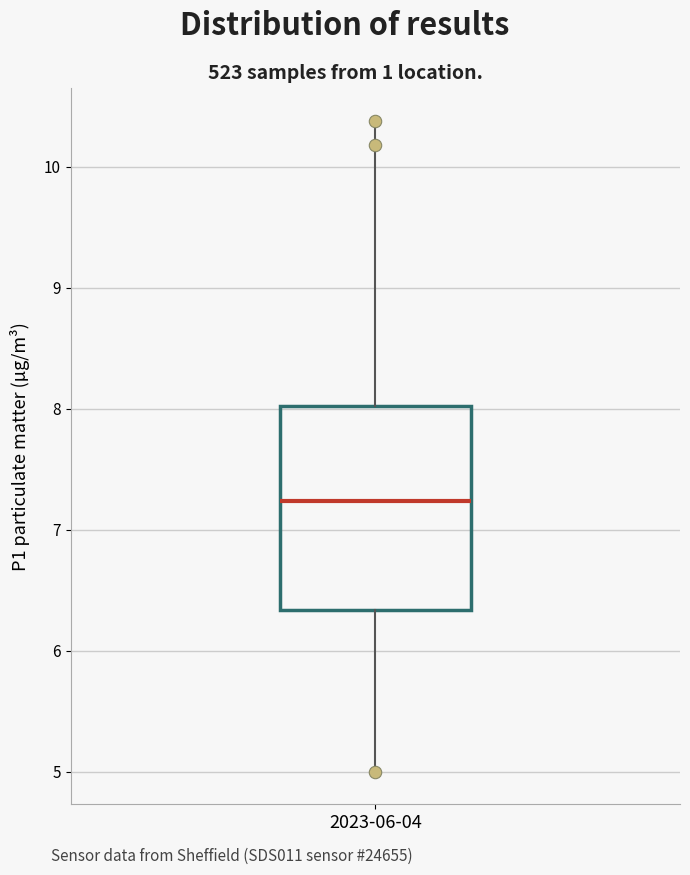

Read this box plot against the y-axis: the position of the median line, the range covered by the box, and the ends of both whiskers. The values are not printed on the chart, so give them approximately, as read against the axis.

median 7.2, box 6.3 to 8.0, whiskers 5.0 to 10.4